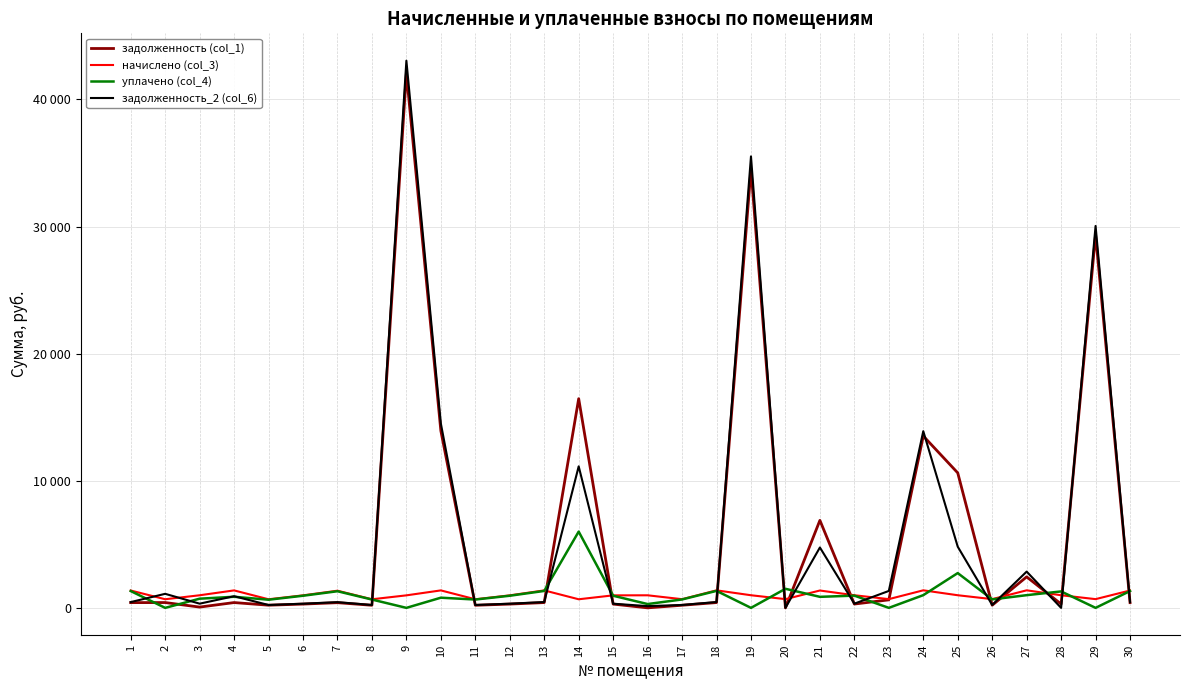

Rank the series by their maximum value, from highest to lowest.

задолженность_2 (col_6), задолженность (col_1), уплачено (col_4), начислено (col_3)